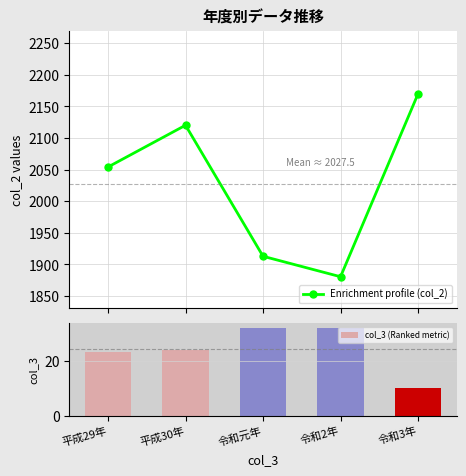

Between 令和元年 and 令和2年, which is larger?

令和元年